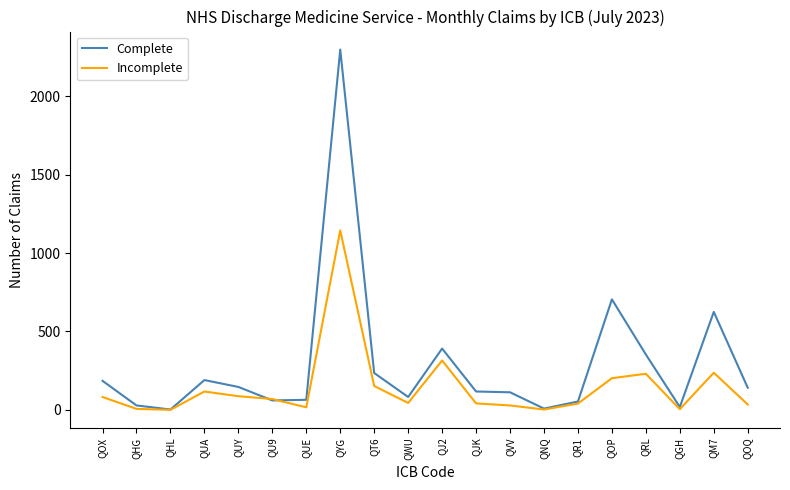

True or false: Incomplete has more than 0 interior local peaks.

True